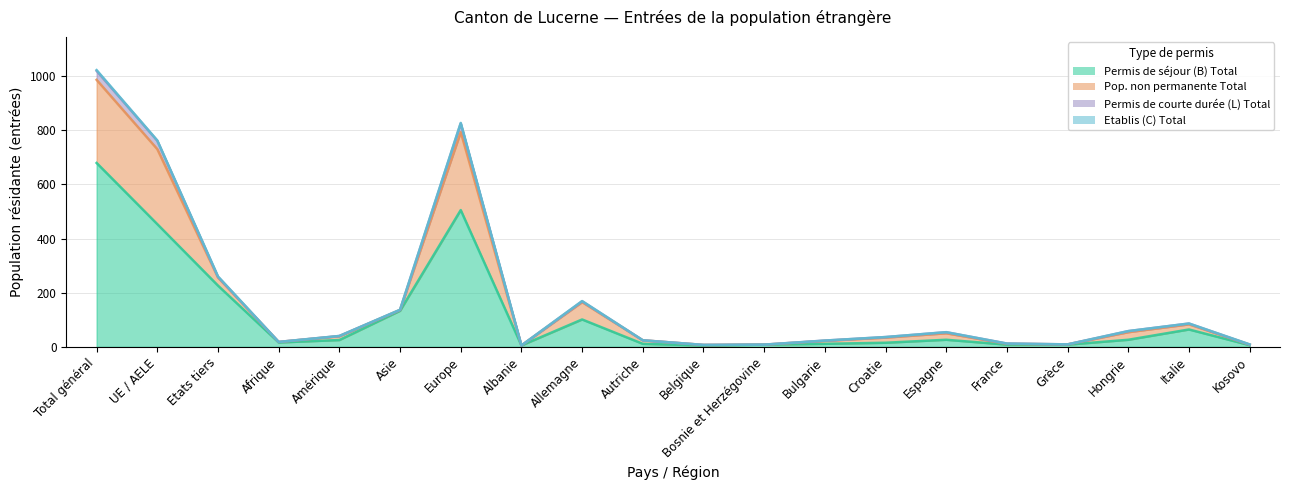

What is the spread (max minus min) of values at Asie?

3